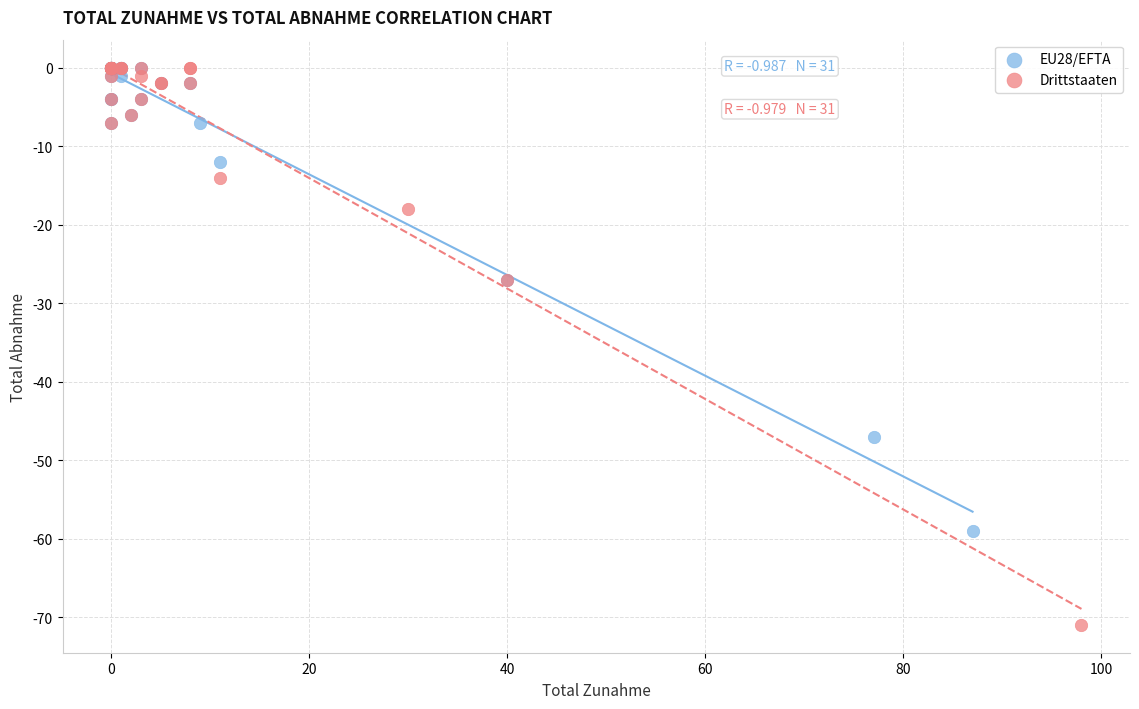

Which series reaches the minimum Y coordinate?

Drittstaaten